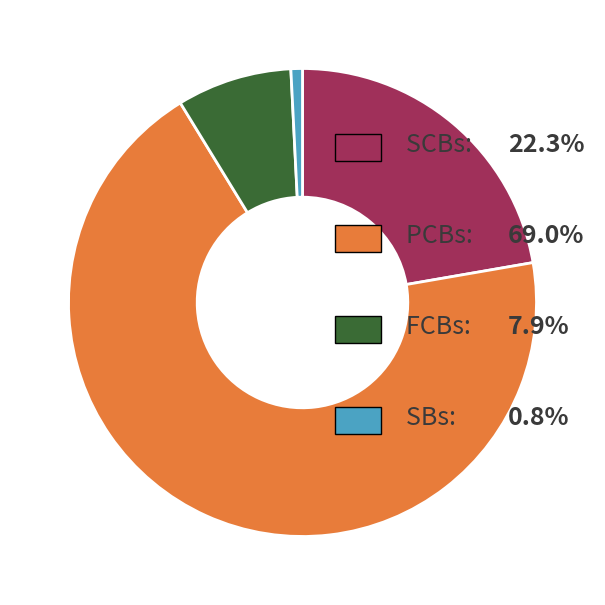

Is there any slice that represents more than half of the pie?

Yes